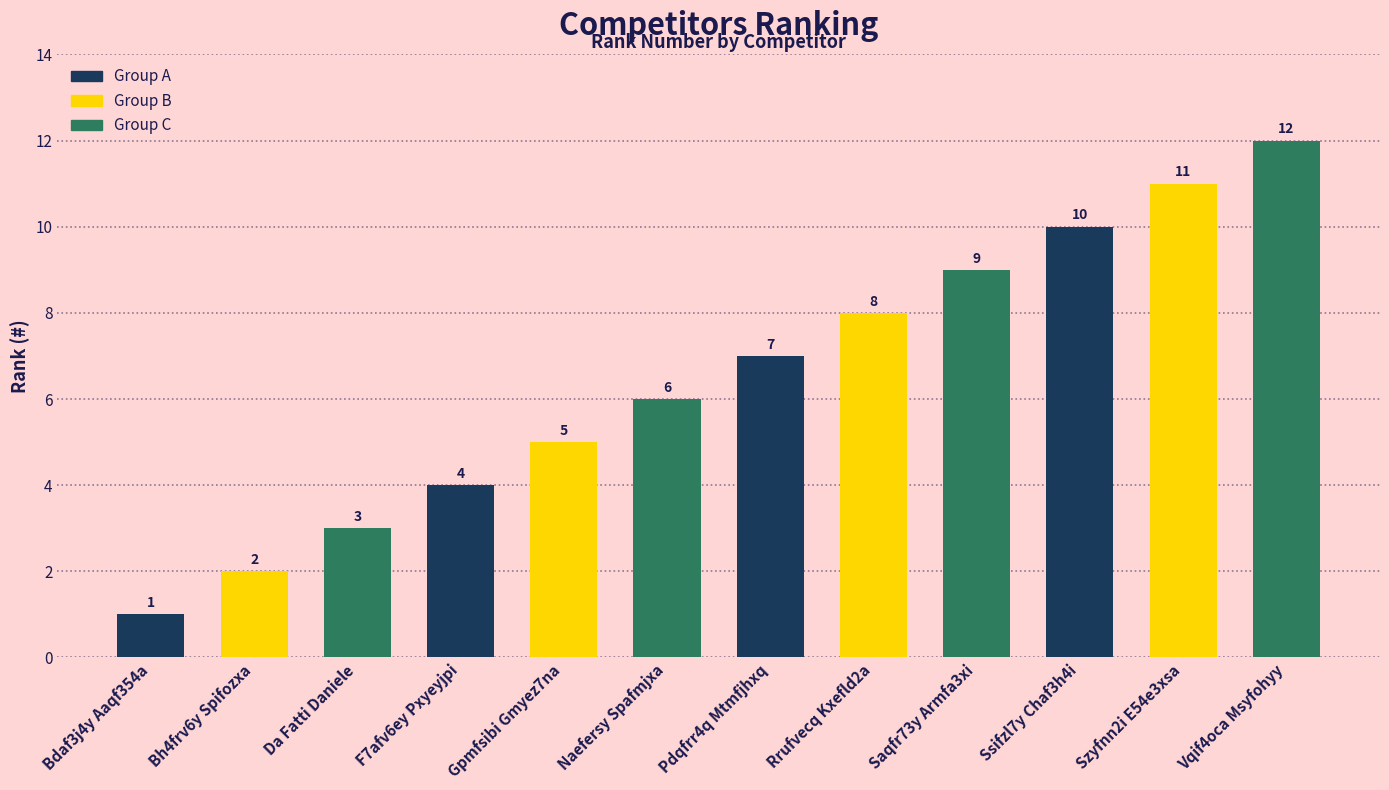

How many values are below 7?

6